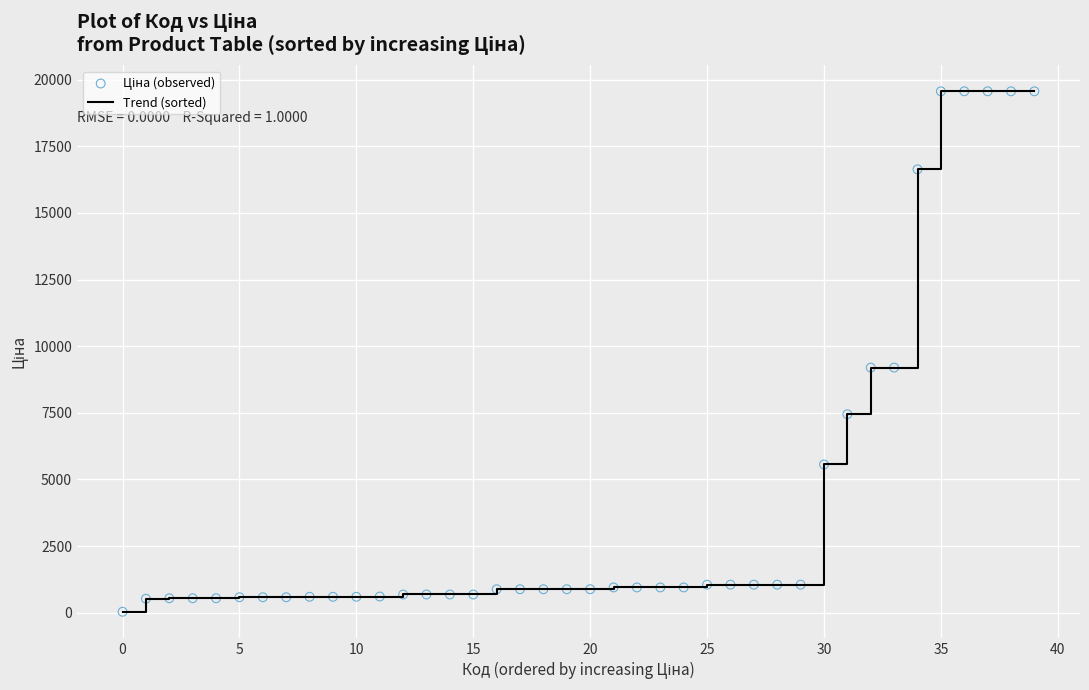

What is the maximum value shown in the chart?

19564.9